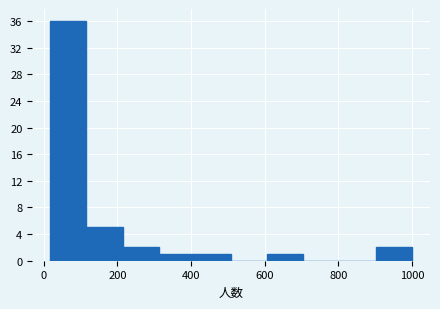

Which range on the x-axis has the tallest bar?

20 to 120